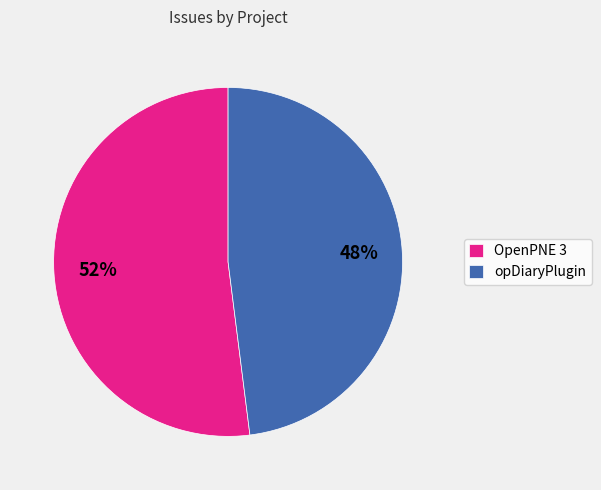

Combined, do OpenPNE 3 and opDiaryPlugin account for over 50%?

Yes